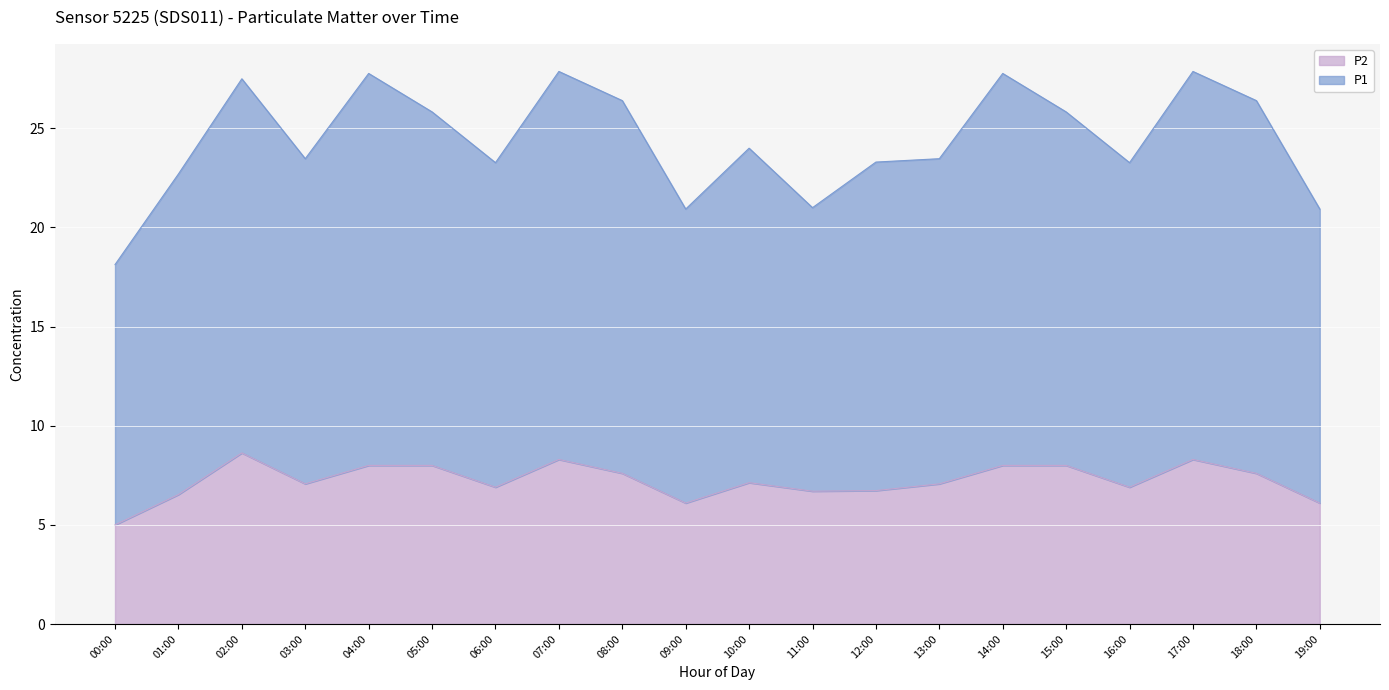

What is the sum of all P2 values?

144.7